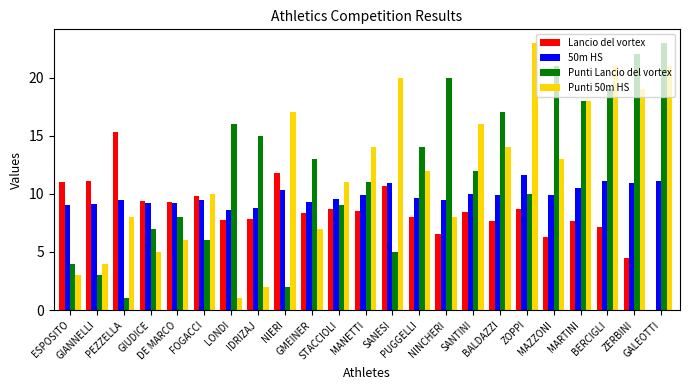

Which series has the largest range (max minus min)?

Punti Lancio del vortex